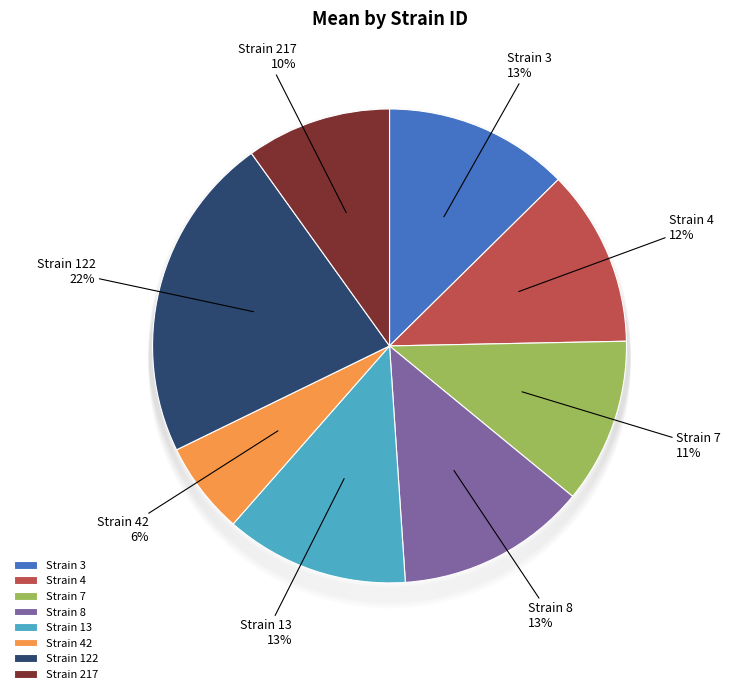

Does 217 account for over 50% of the chart?

No